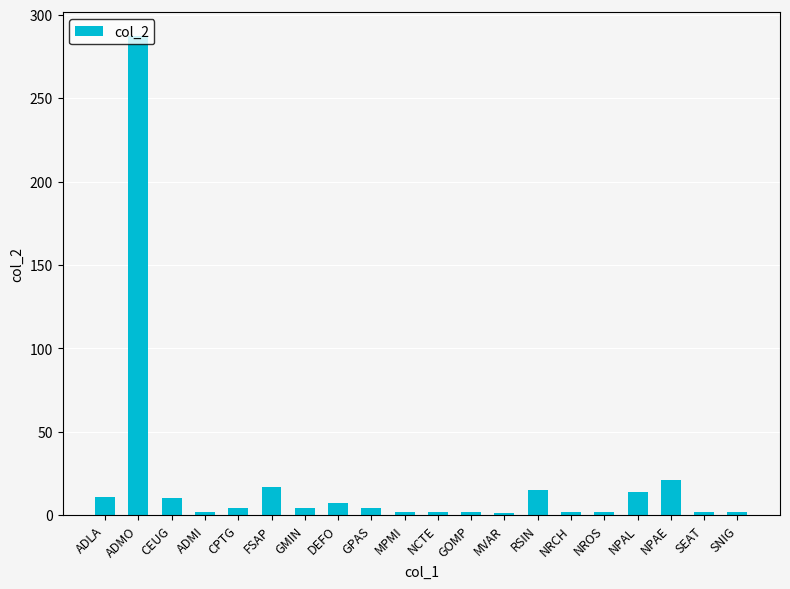

The chart shows a value of 500 at ADMO. True or false?

False